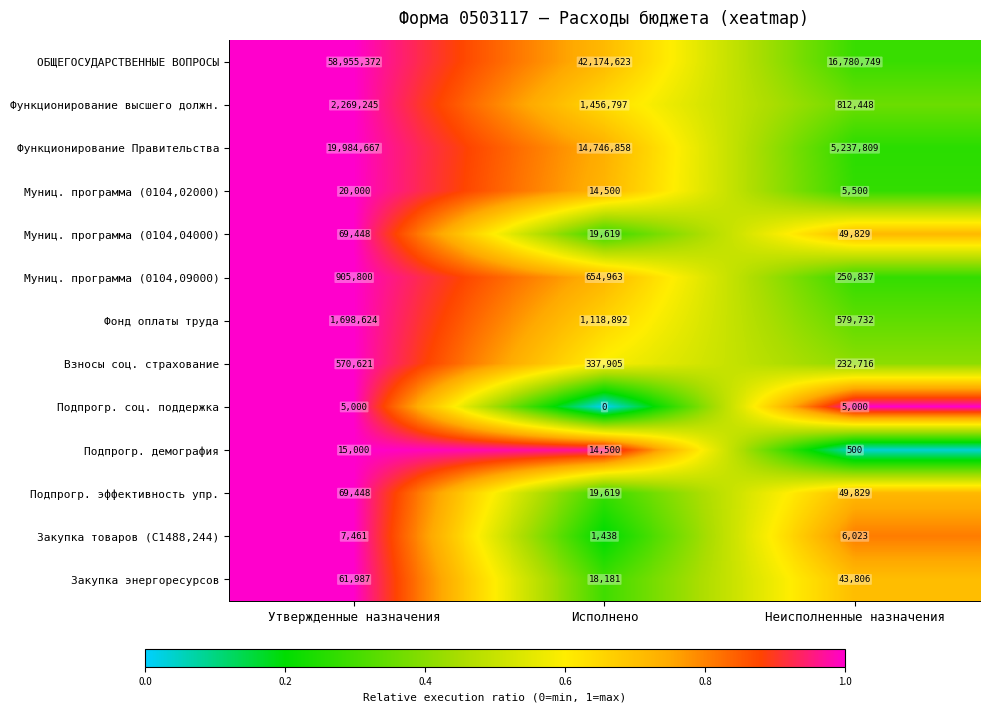

How many distinct data groups are displayed?

13